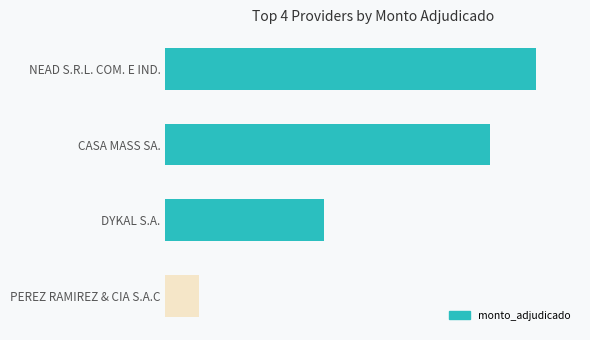

Count the values in the range 5800000 to 13547500.

3